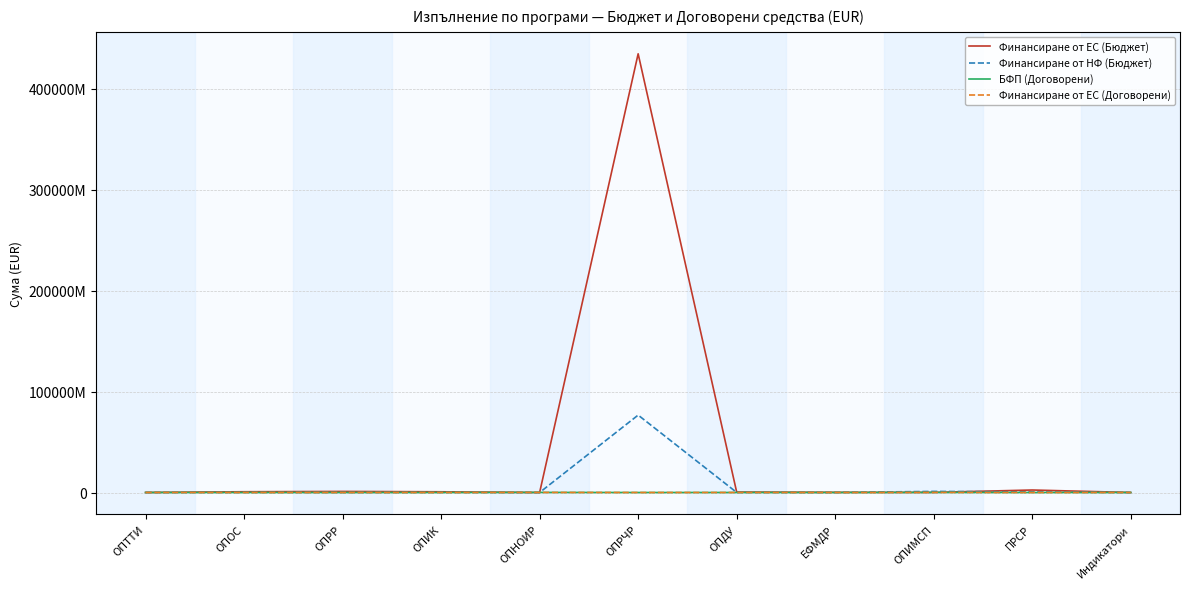

What is the greatest value displayed?

434641576210.6